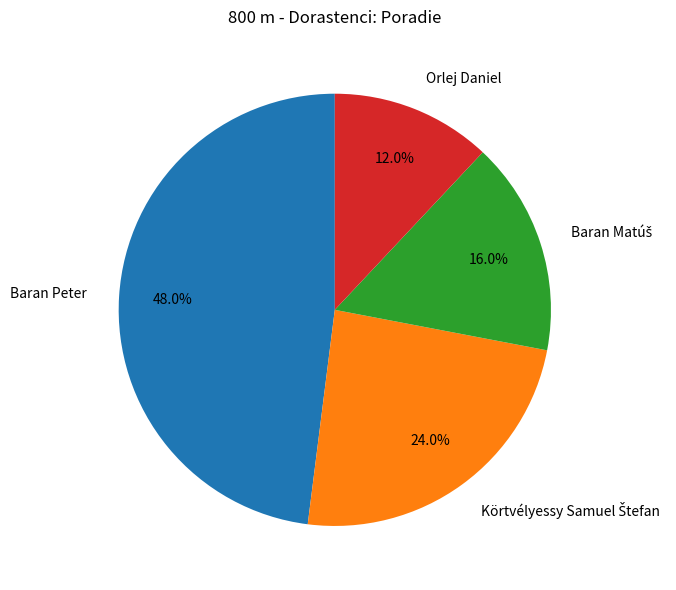

To the nearest percent, what portion does Baran Peter represent?

48%